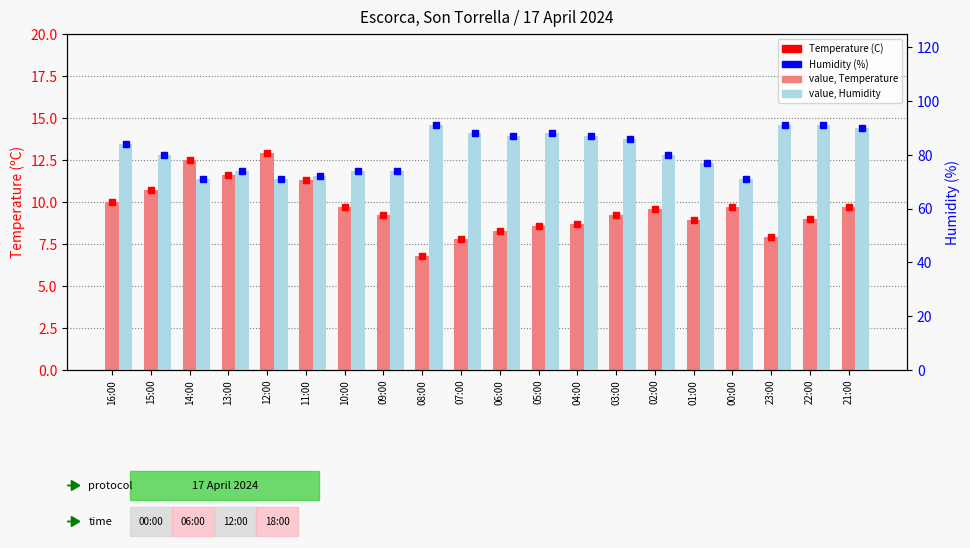

What is the label of the 13th bar from the right?

09:00